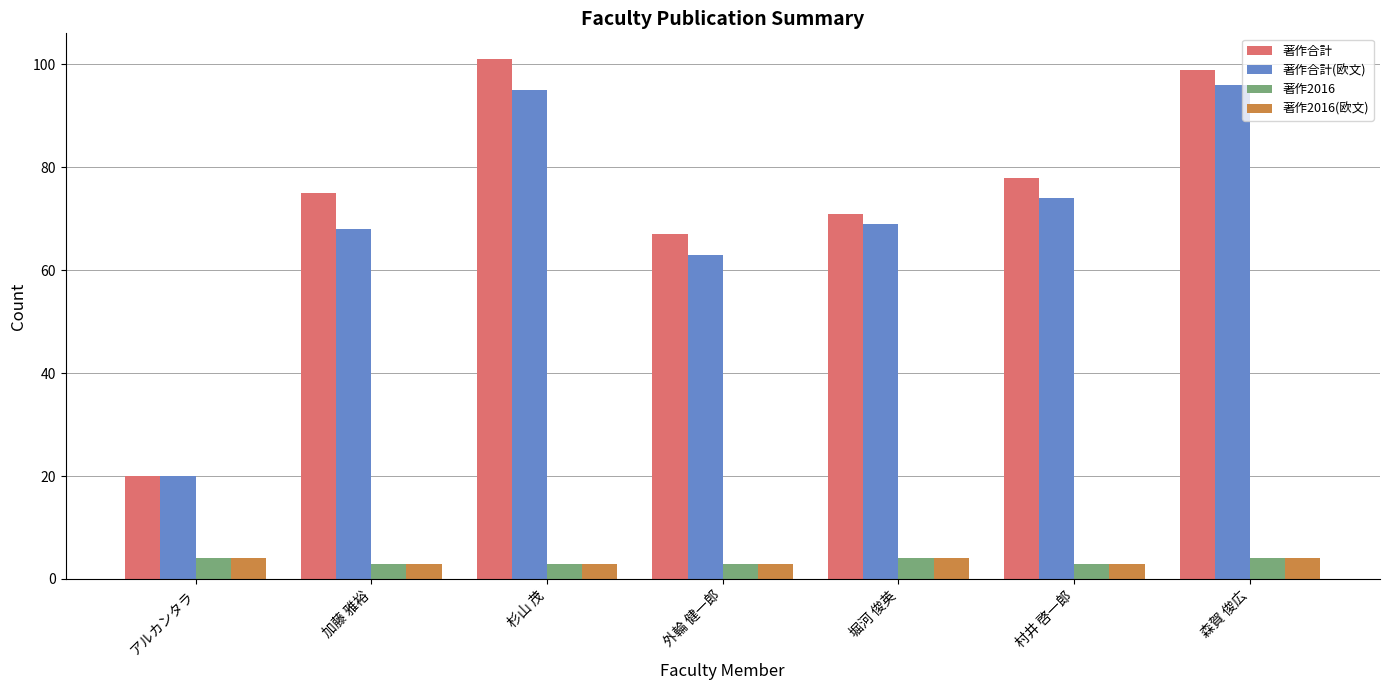

Which category has the highest value across all series?

杉山 茂